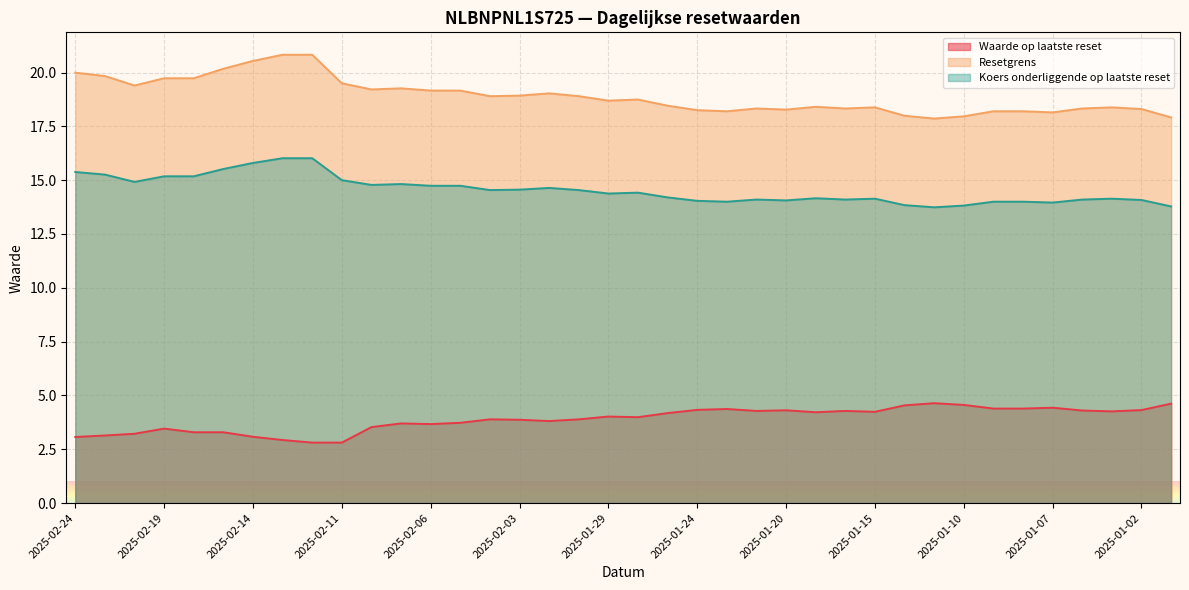

True or false: Koers onderliggende op laatste reset and Waarde op laatste reset cross at least once.

False